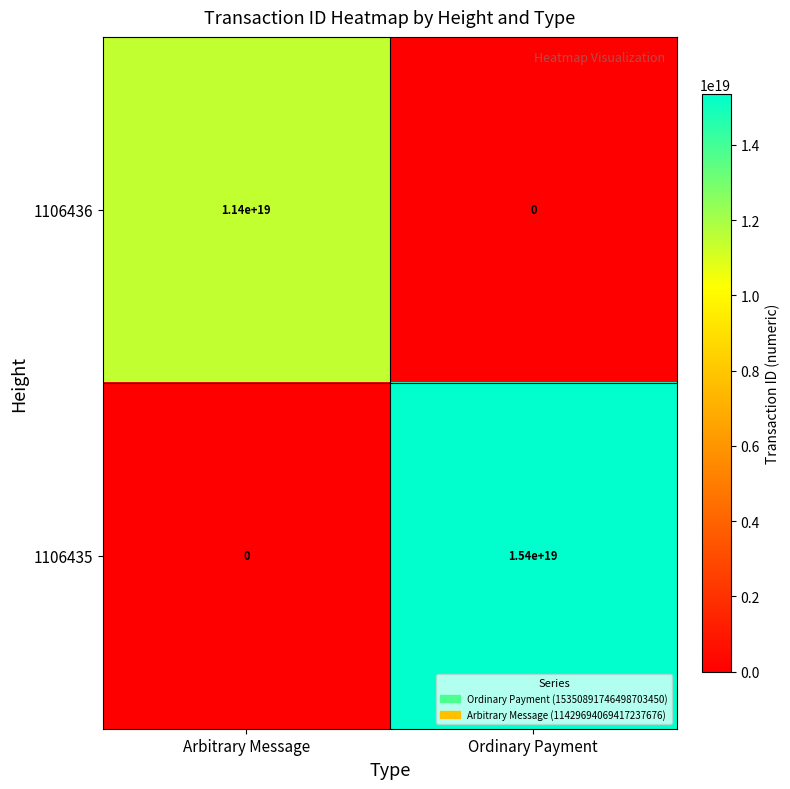

Which category has the lowest value in the 1106435 series?

Arbitrary Message